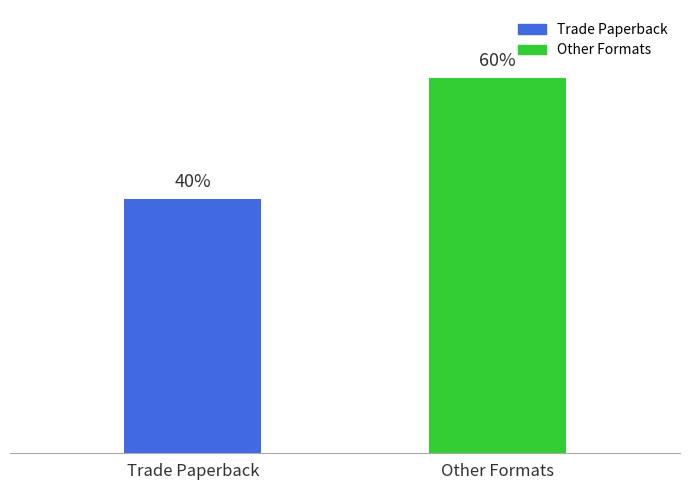

Are the bars horizontal?

No